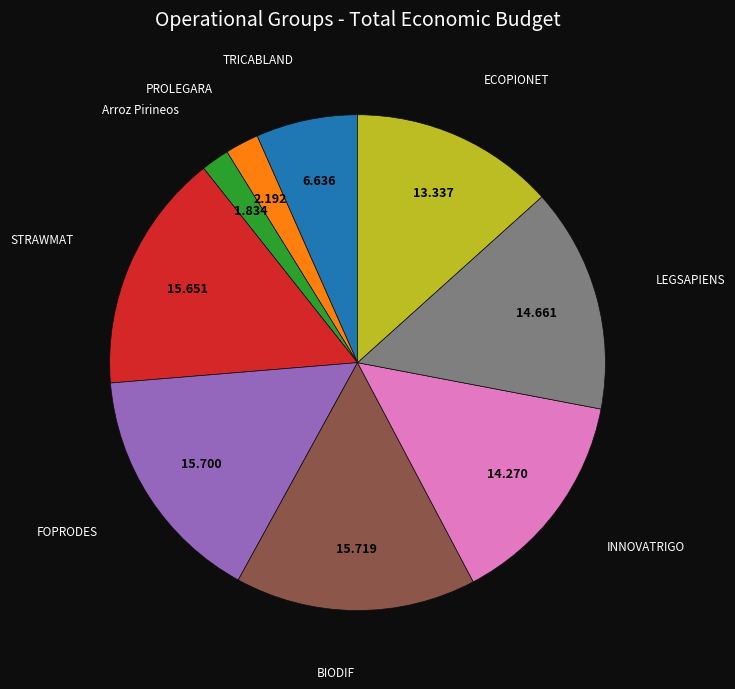

Is there a majority slice in this chart?

No